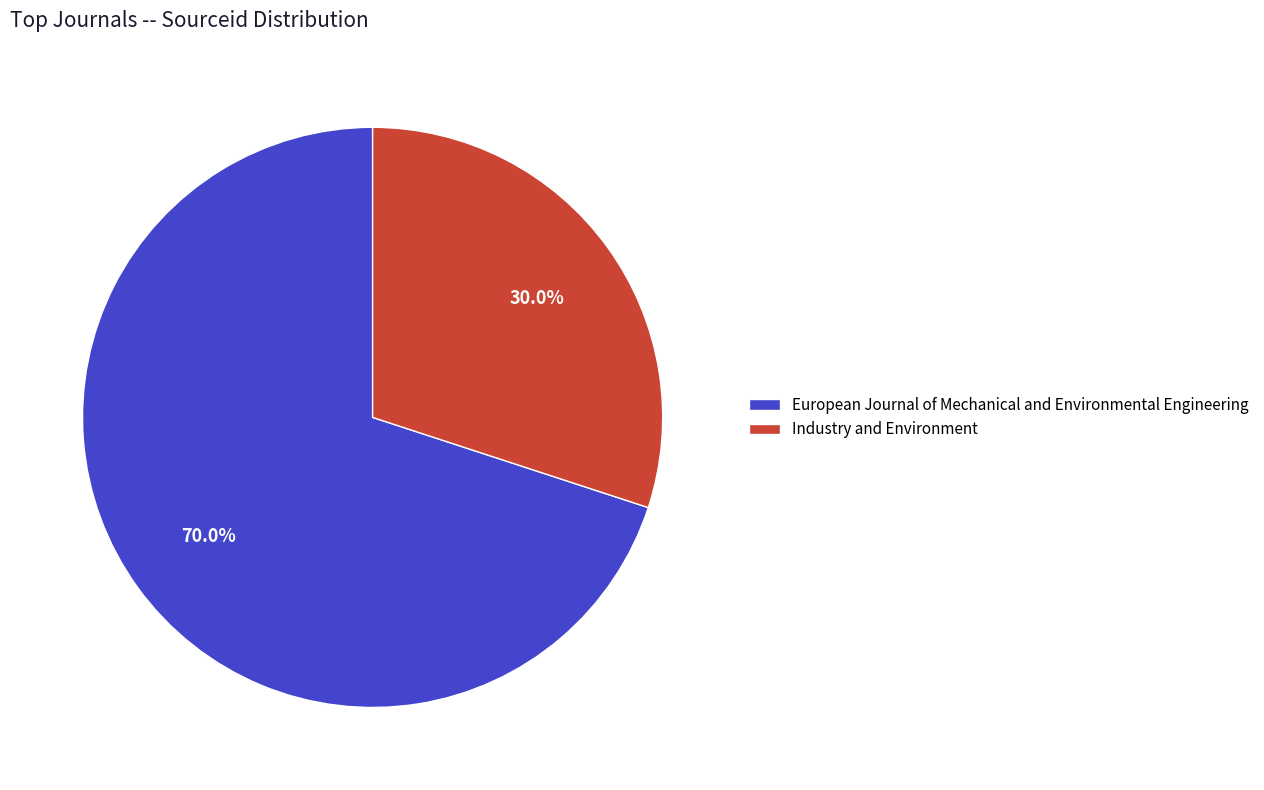

Which category has the smallest portion of the pie?

Industry and Environment